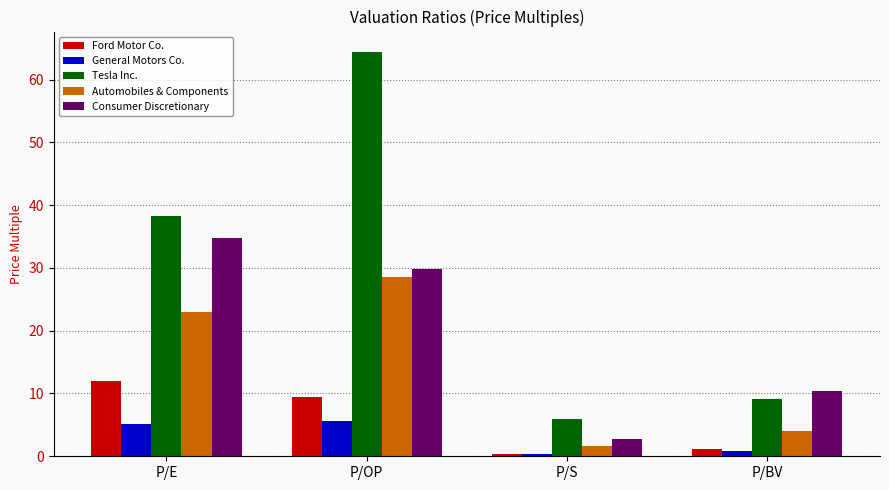

What is the difference between the maximum and minimum values in the Consumer Discretionary series?

32.1